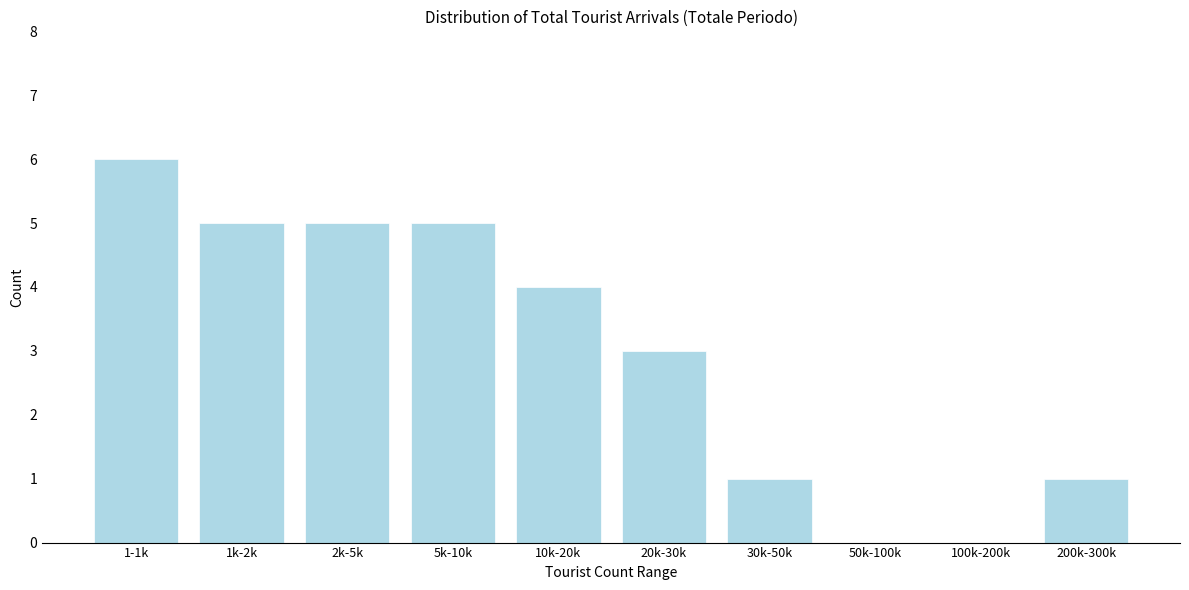

Reading left to right, what are all the values shown in this chart?

1-1k=6	1k-2k=5	2k-5k=5	5k-10k=5	10k-20k=4	20k-30k=3	30k-50k=1	50k-100k=0	100k-200k=0	200k-300k=1